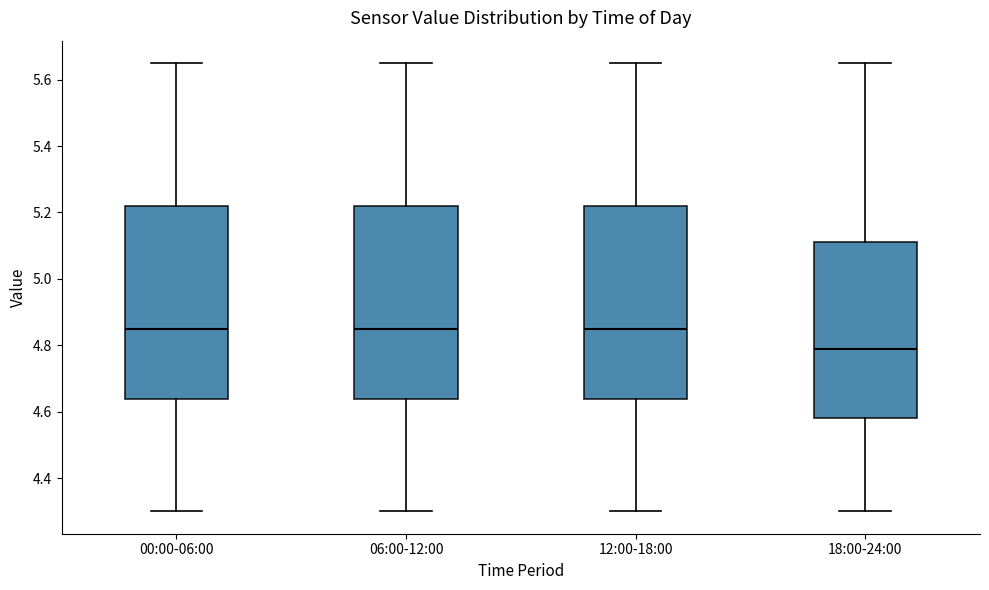

Reading left to right, read every box against the y-axis: the position of its median line, the range the box covers, and the ends of its whiskers. The values are not printed on the chart, so give them approximately, as read against the axis.

00:00-06:00: median 4.86, box 4.64 to 5.22, whiskers 4.30 to 5.66
06:00-12:00: median 4.86, box 4.64 to 5.22, whiskers 4.30 to 5.66
12:00-18:00: median 4.86, box 4.64 to 5.22, whiskers 4.30 to 5.66
18:00-24:00: median 4.80, box 4.58 to 5.12, whiskers 4.30 to 5.66